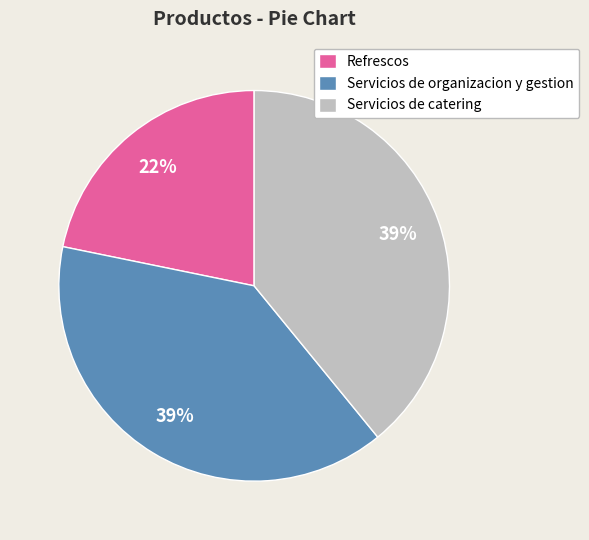

What is the ratio of the value at Servicios de organizacion y gestion to the value at Refrescos?

1.8